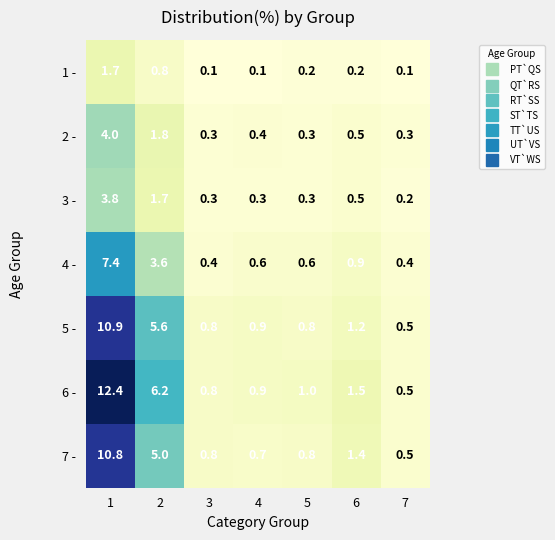

List the series in order of their peak value, lowest first.

1 -, 3 -, 2 -, 4 -, 7 -, 5 -, 6 -